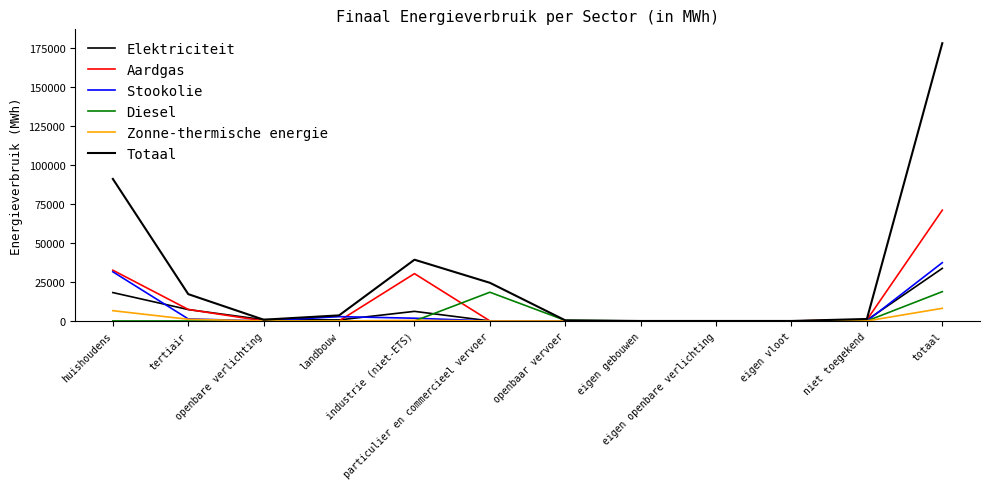

Where is the first local maximum for Zonne-thermische energie?

industrie (niet-ETS)